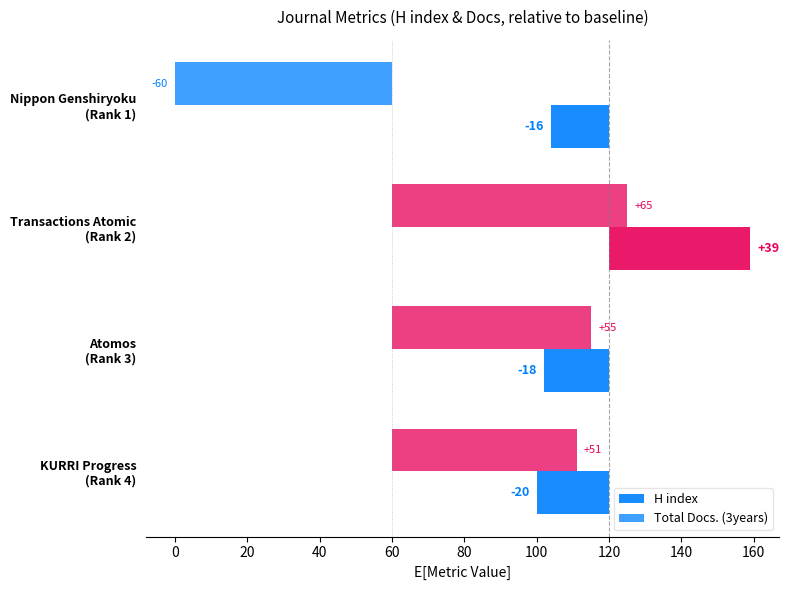

How many bars are there in total?

8